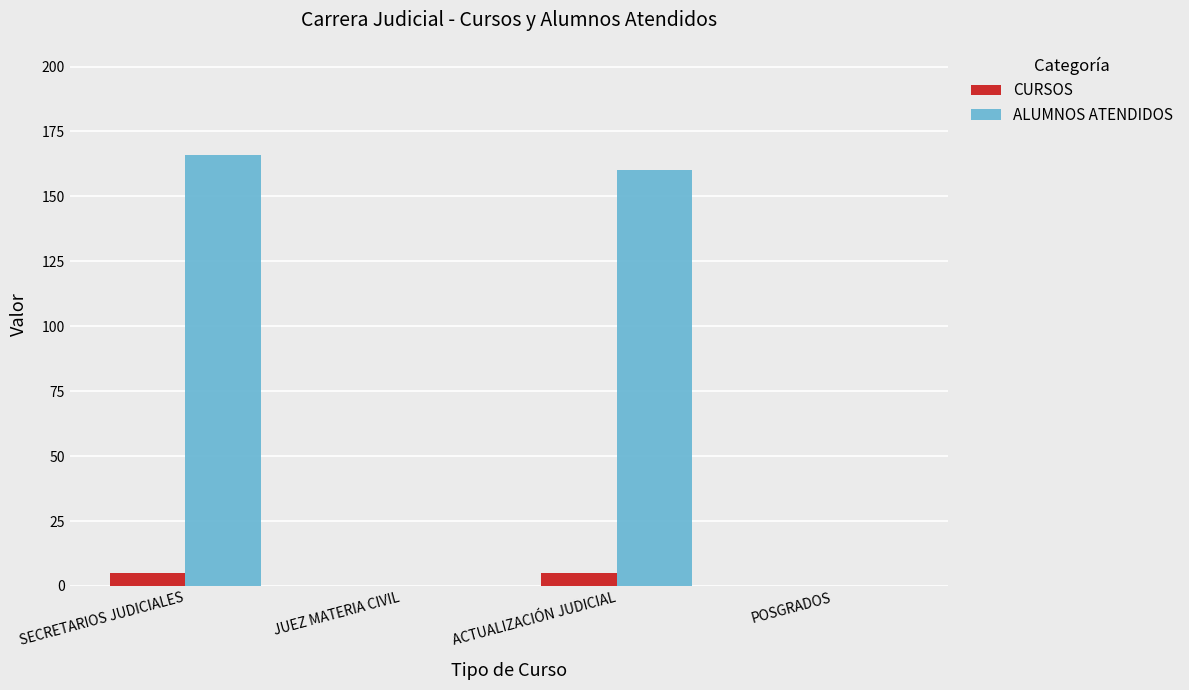

How many data points does each series have?

4